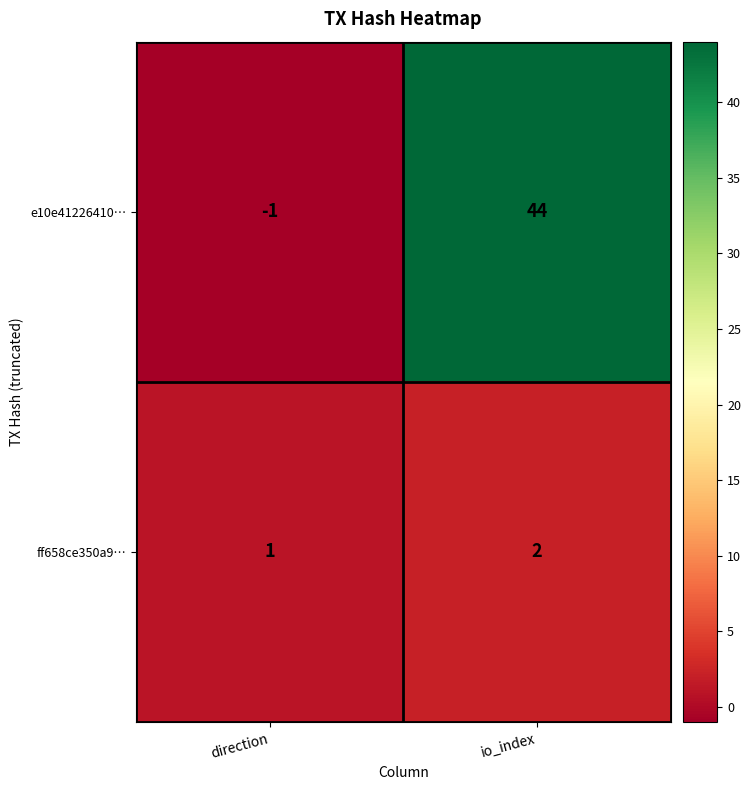

What is the difference between the highest and lowest values at direction?

2